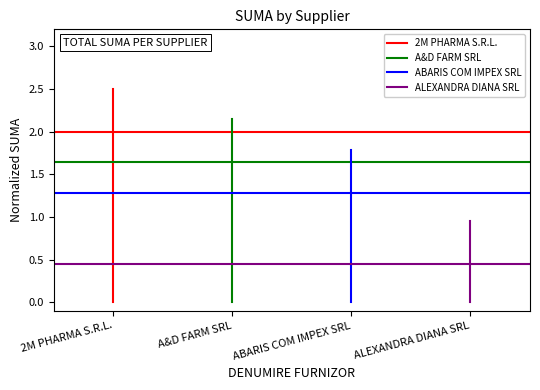

How many lines are shown in the chart?

4